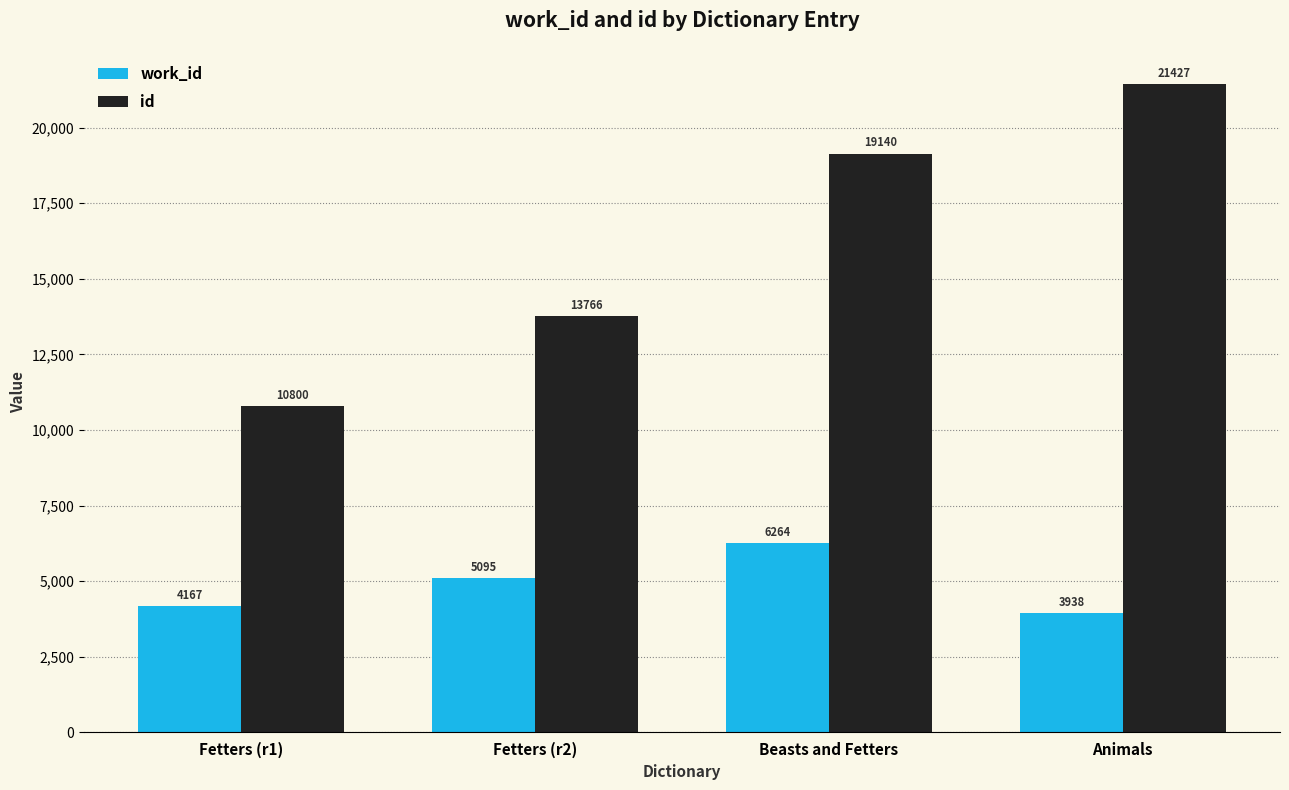

At which label is work_id closest to 5101?

Fetters (r2)